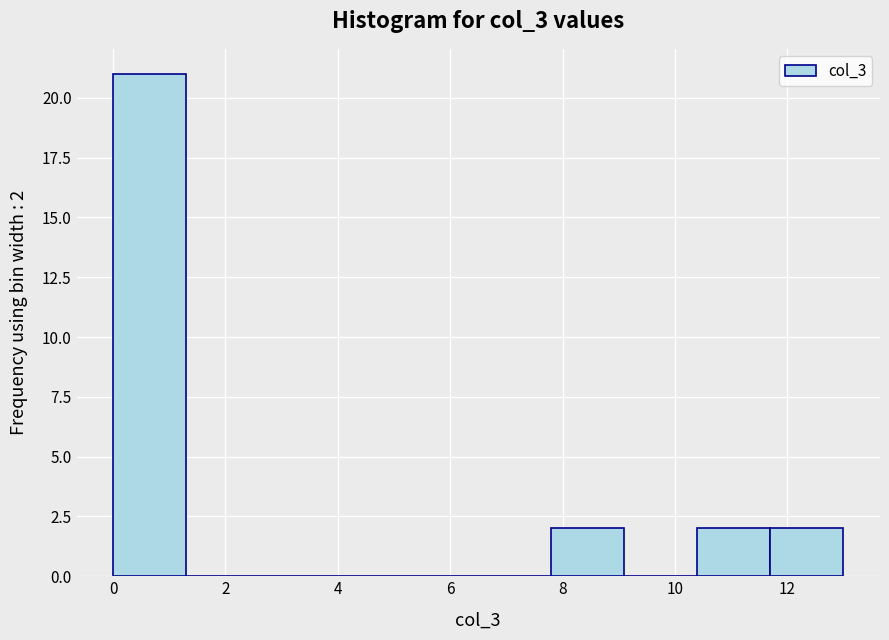

Over which range of the x-axis is the bar tallest?

0.0 to 1.3